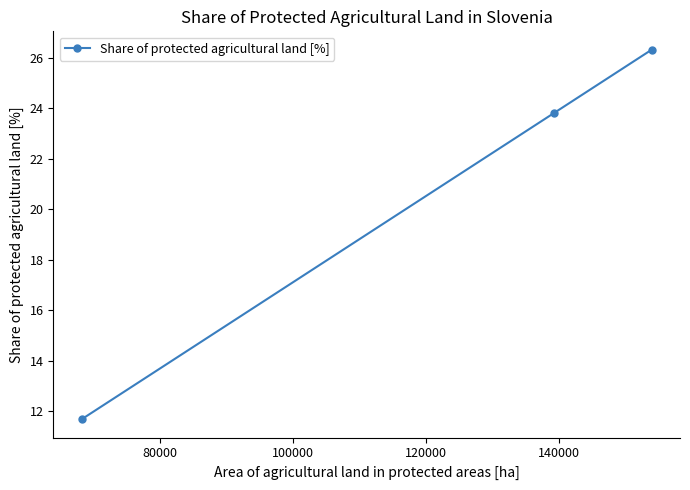

Does the chart display data point markers on the line(s)?

Yes